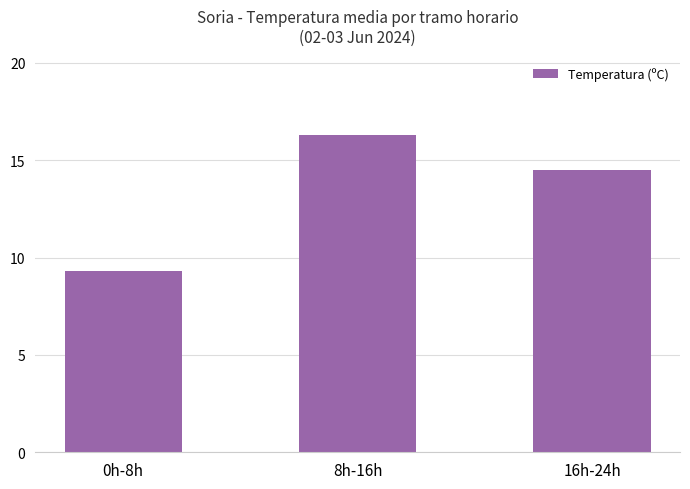

What is the average value?

13.4